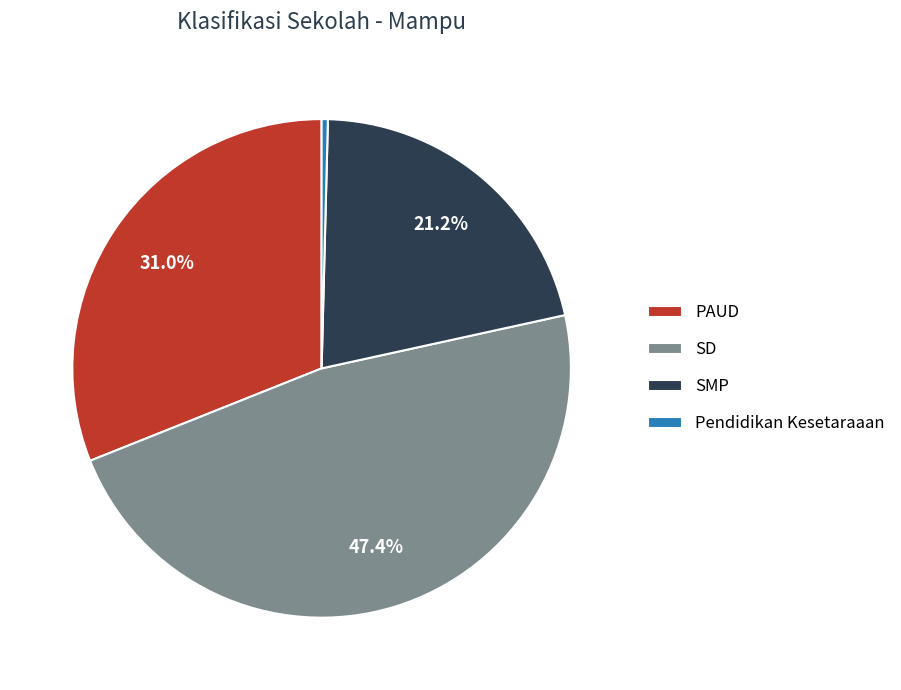

To the nearest percent, what percentage of the pie is PAUD?

31%